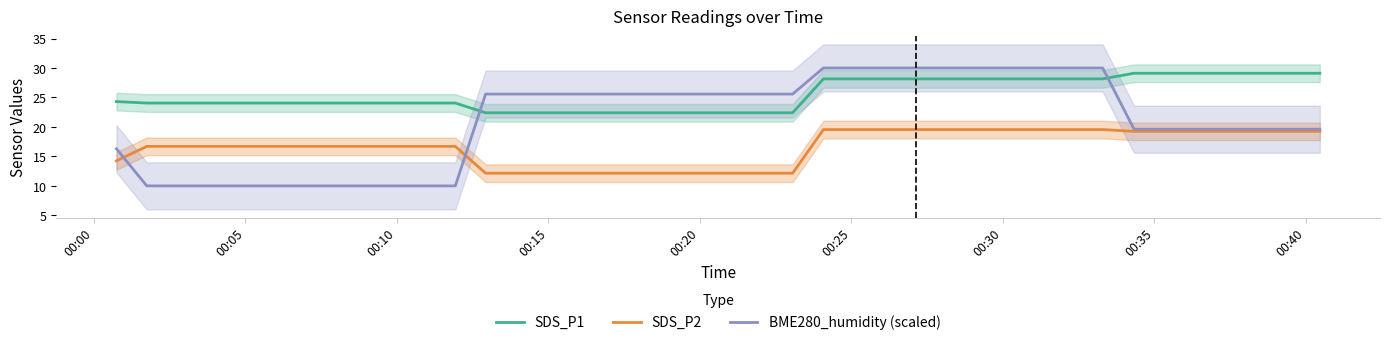

What is the lowest value of the BME280_humidity (scaled) series?

10.0